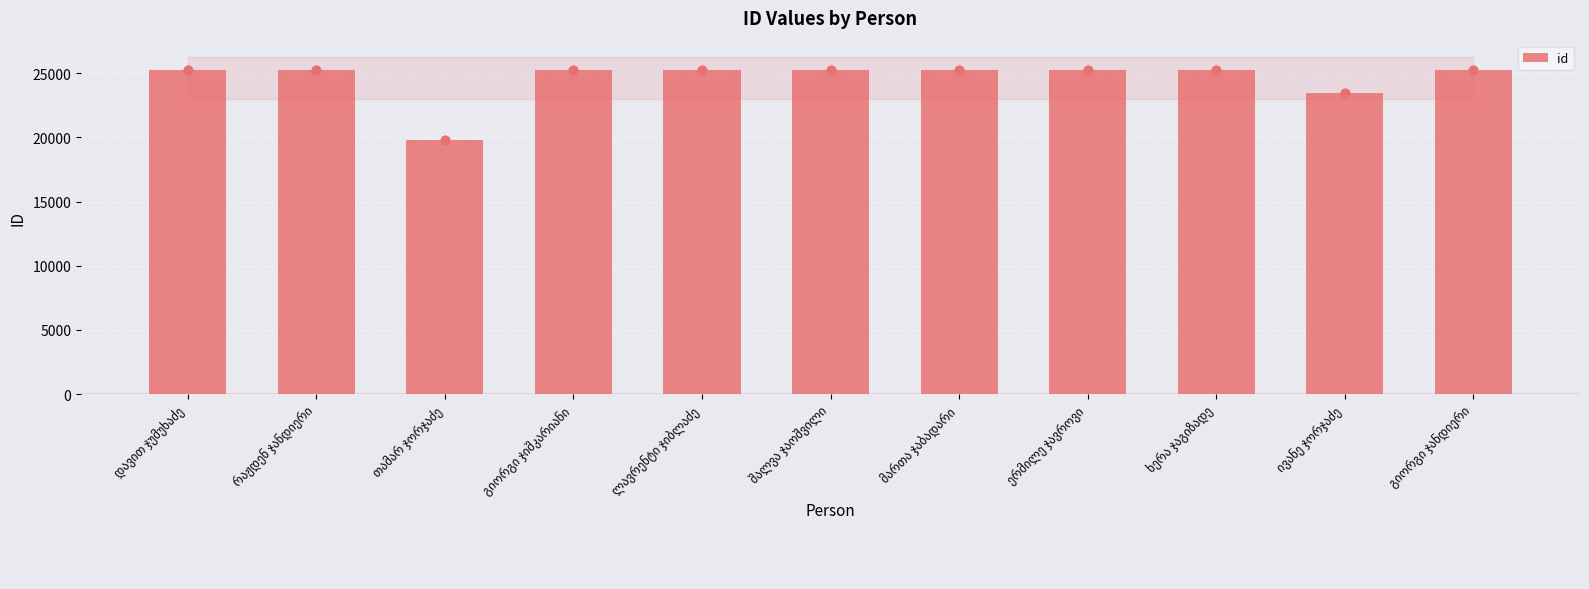

What is the change in value from ლავრენტი ჯიბლაძე to მართა ჯაბადარი?

-2